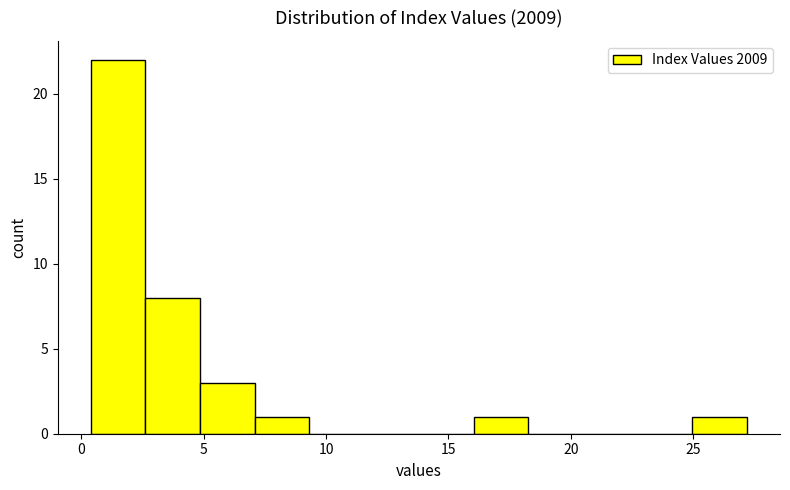

Over which range of the x-axis is the bar tallest?

0.5 to 2.5